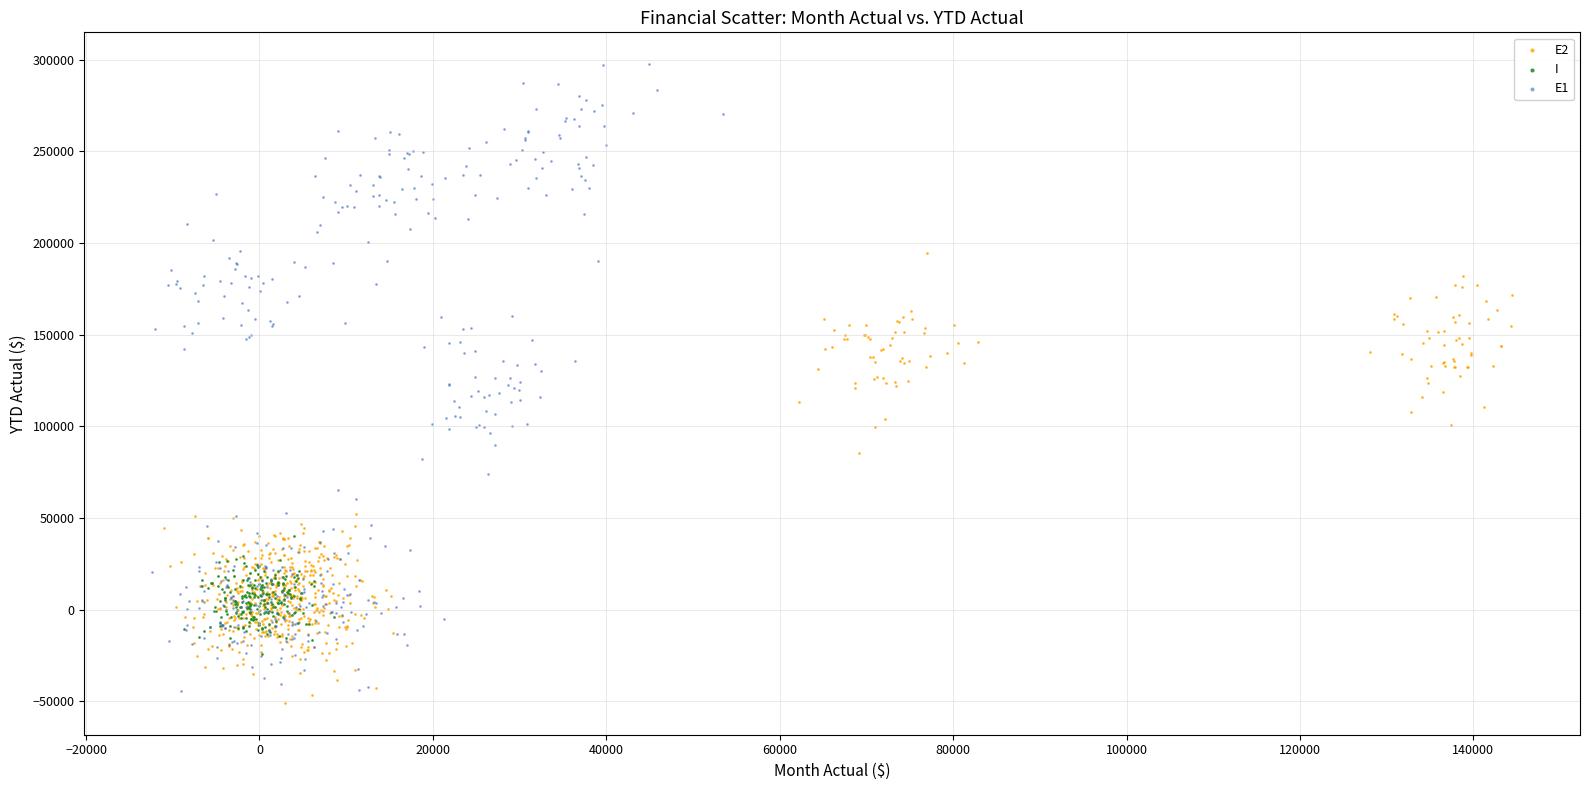

Which series reaches the maximum Y coordinate?

E1